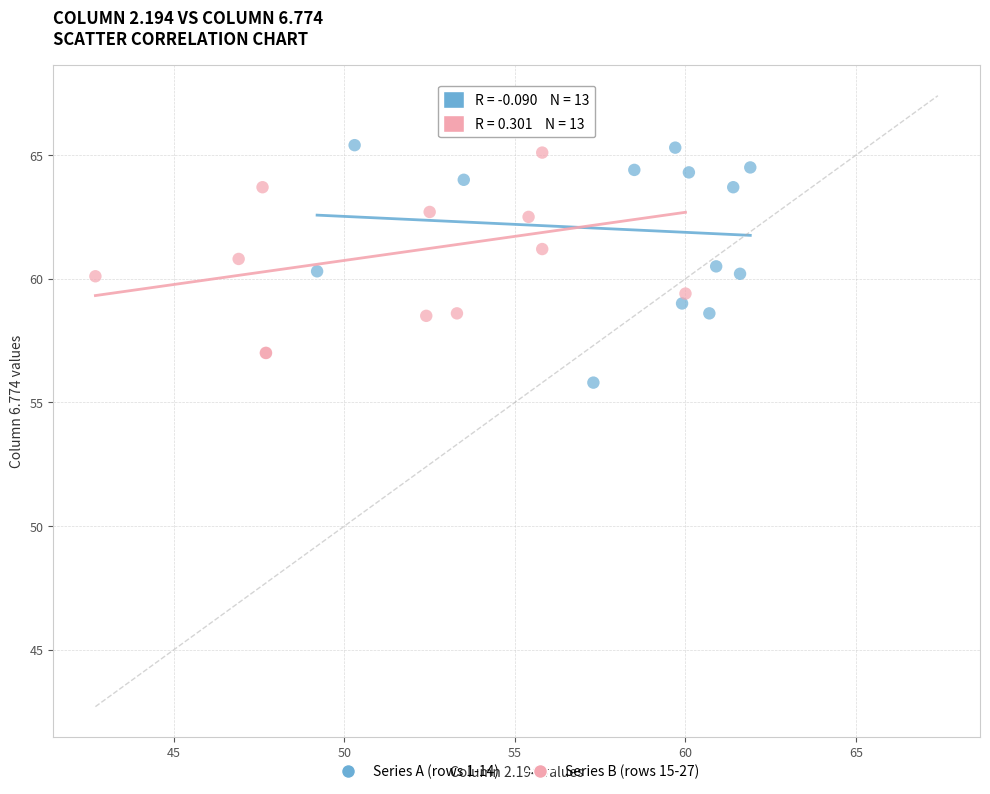

What are all the series names shown in the legend?

Series A (rows 1-14), Series B (rows 15-27)